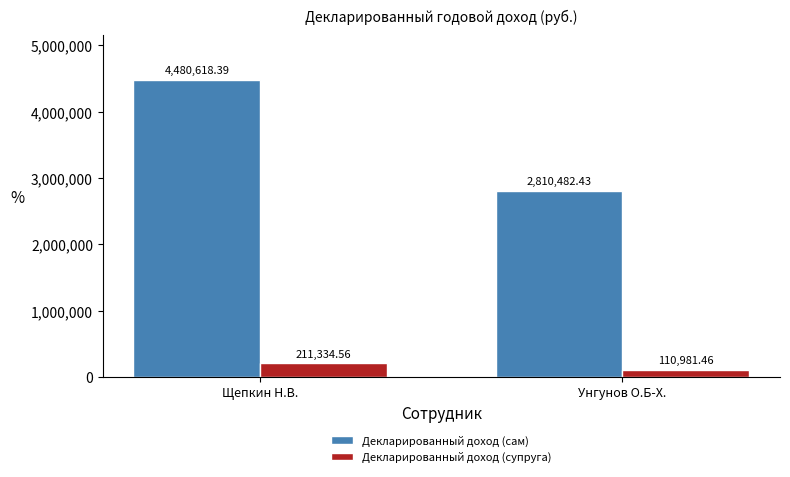

Which series has the widest spread of values?

Декларированный доход (сам)